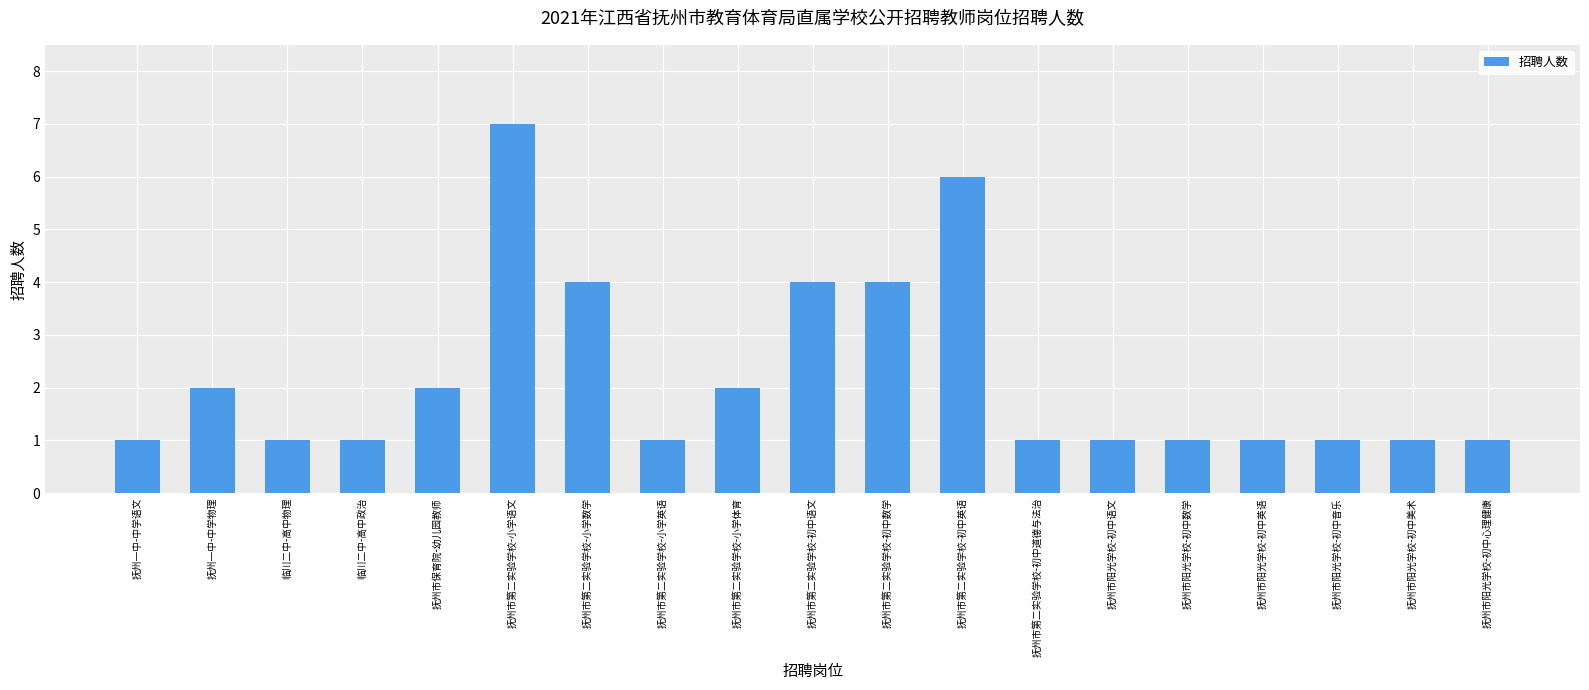

What is the sum of all values?

42